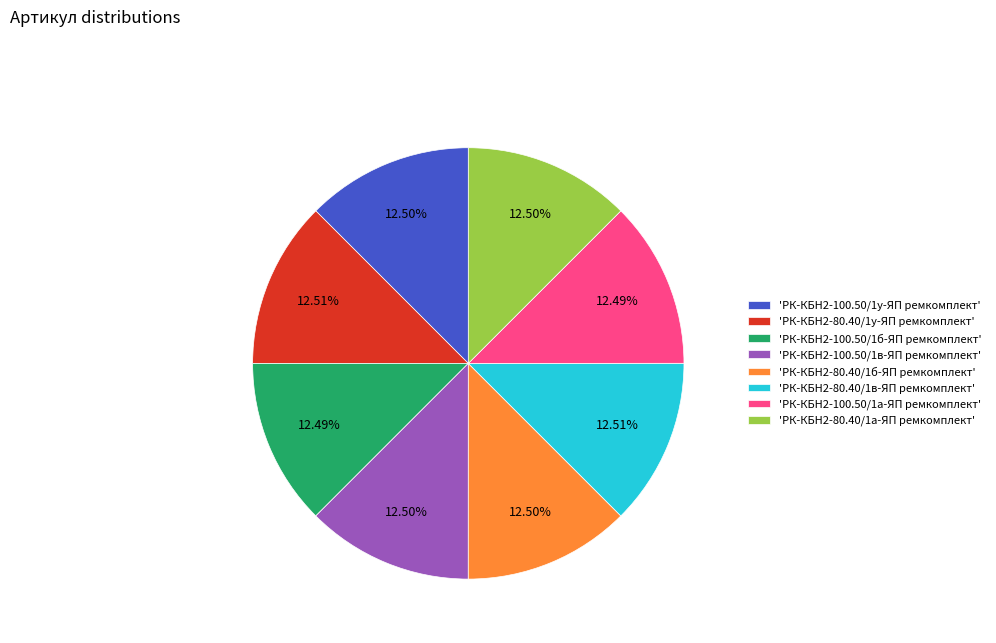

Combined, do 'РК-КБН2-80.40/1в-ЯП ремкомплект' and 'РК-КБН2-80.40/1а-ЯП ремкомплект' account for over 50%?

No